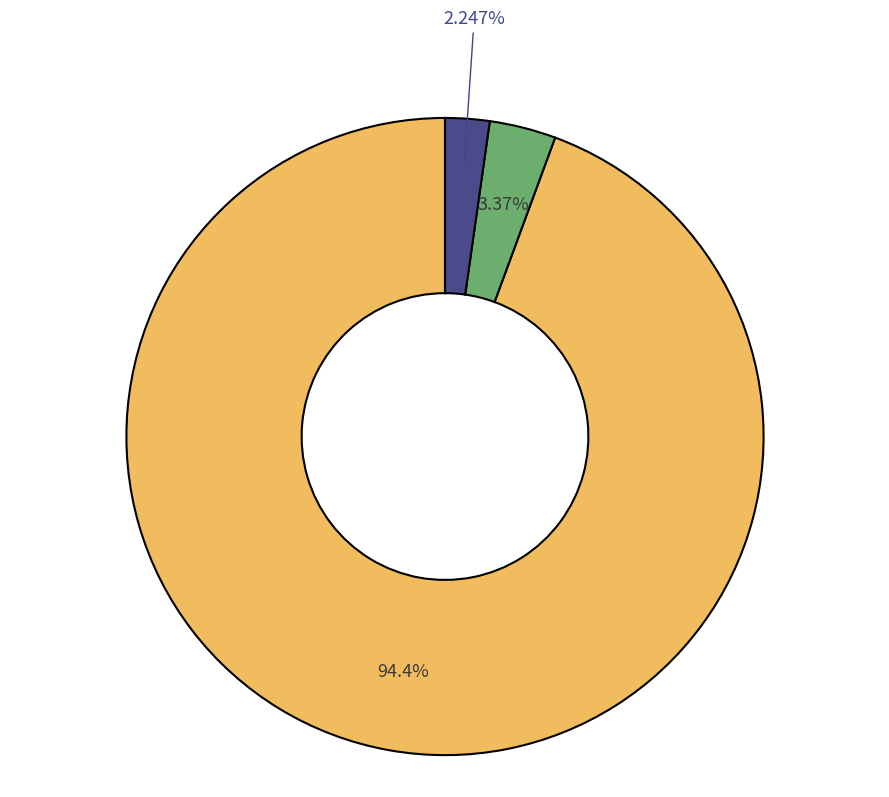

Count the number of slices in the pie.

3